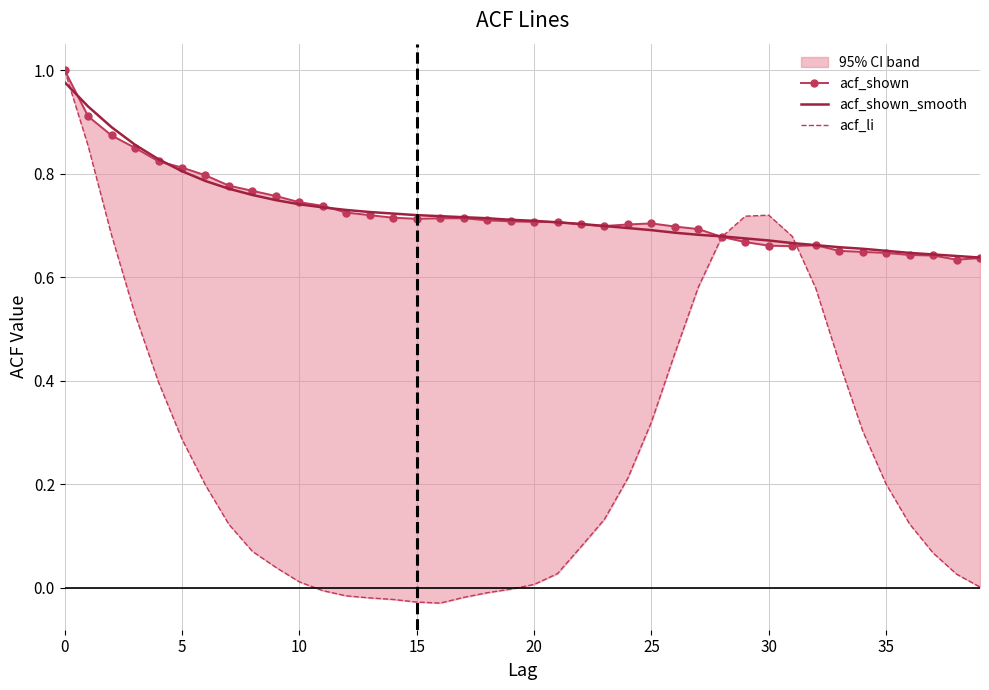

What is the minimum value for acf_shown_smooth?

0.6